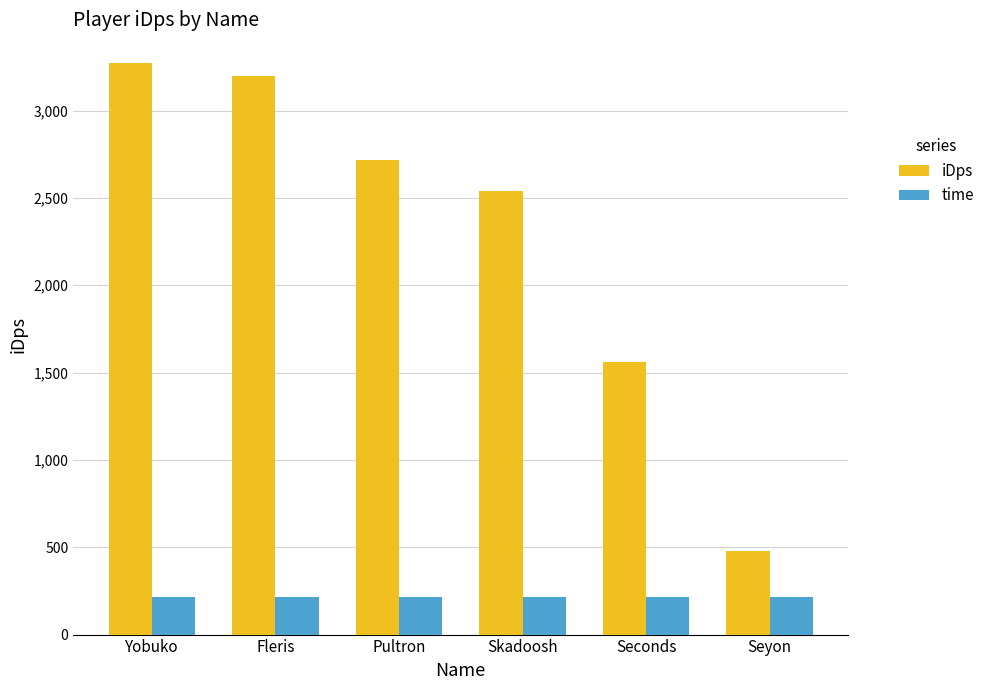

True or false: time has a value of 355.9 at Yobuko.

False